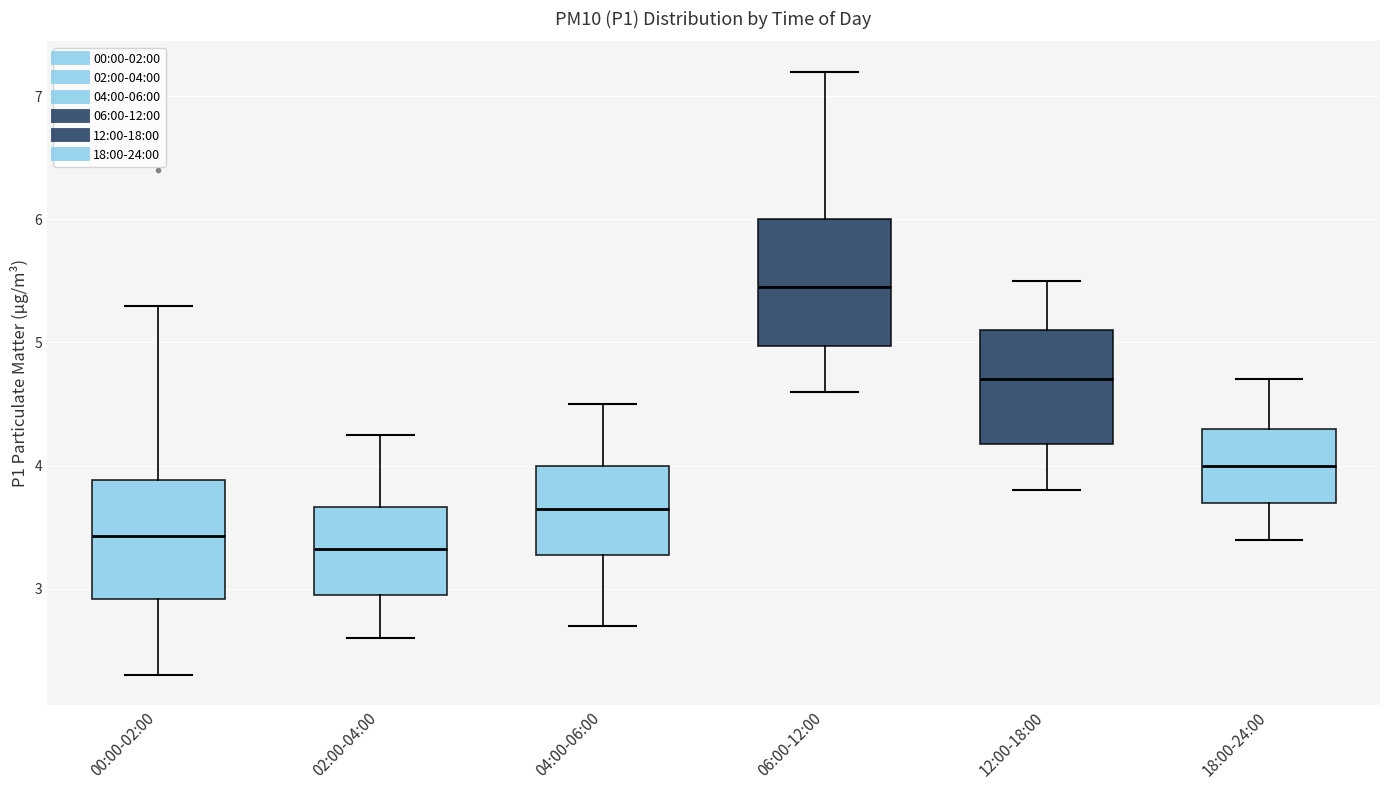

Reading left to right, read every box against the y-axis: the position of its median line, the range the box covers, and the ends of its whiskers. The values are not printed on the chart, so give them approximately, as read against the axis.

00:00-02:00: median 3.4, box 2.9 to 3.9, whiskers 2.3 to 5.3
02:00-04:00: median 3.3, box 3.0 to 3.7, whiskers 2.6 to 4.3
04:00-06:00: median 3.7, box 3.3 to 4.0, whiskers 2.7 to 4.5
06:00-12:00: median 5.5, box 5.0 to 6.0, whiskers 4.6 to 7.2
12:00-18:00: median 4.7, box 4.2 to 5.1, whiskers 3.8 to 5.5
18:00-24:00: median 4.0, box 3.7 to 4.3, whiskers 3.4 to 4.7